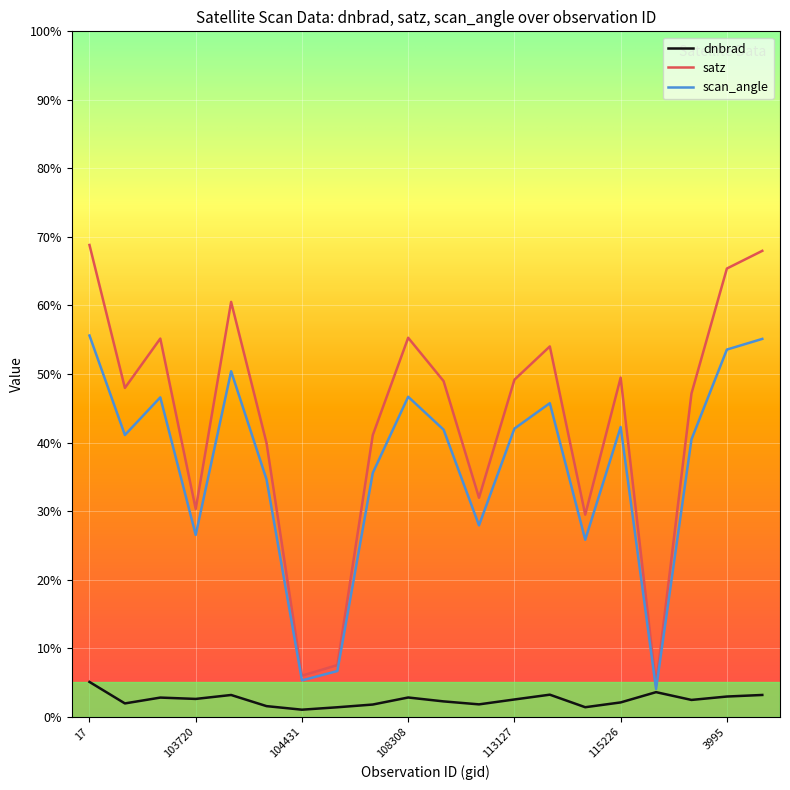

True or false: dnbrad has more than 2 points higher than both neighbors.

True